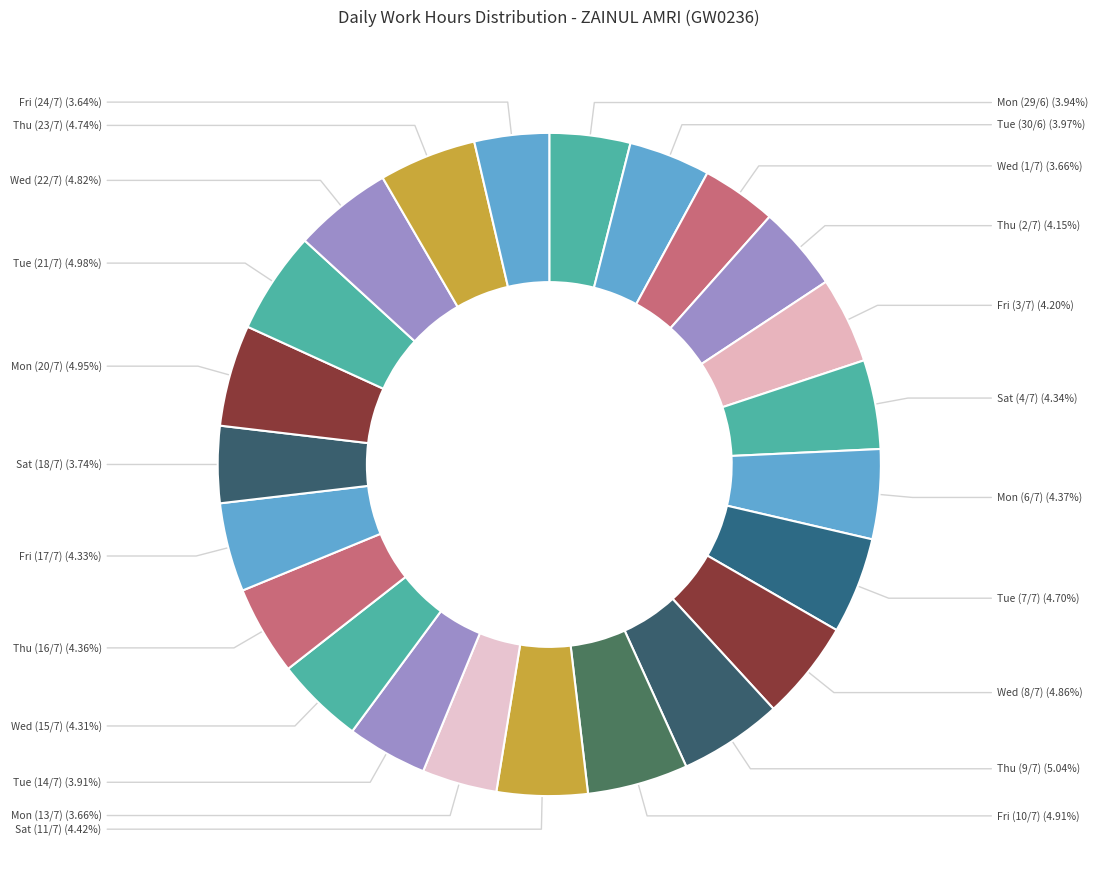

Which category has the smallest portion of the pie?

Fri (24/7)